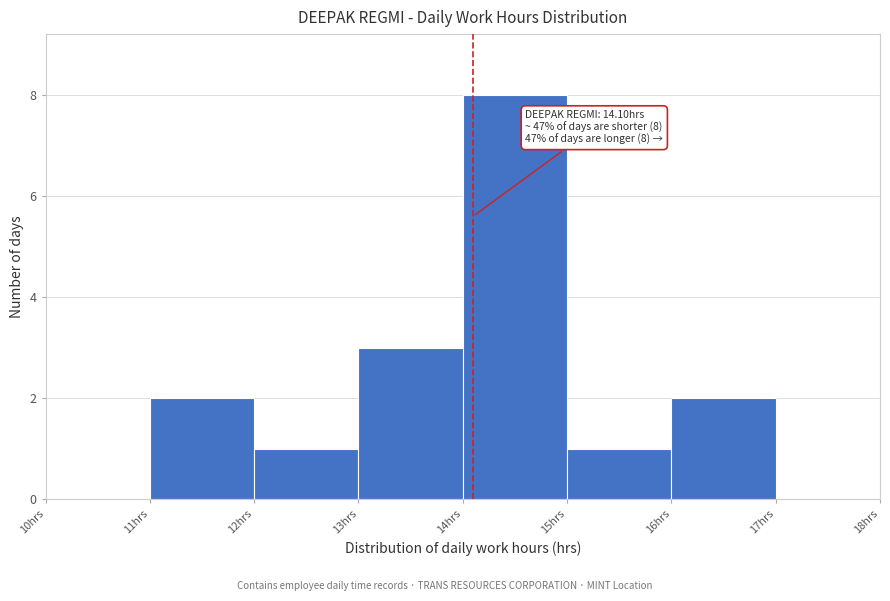

Over which range of the x-axis is the bar tallest?

14 to 15